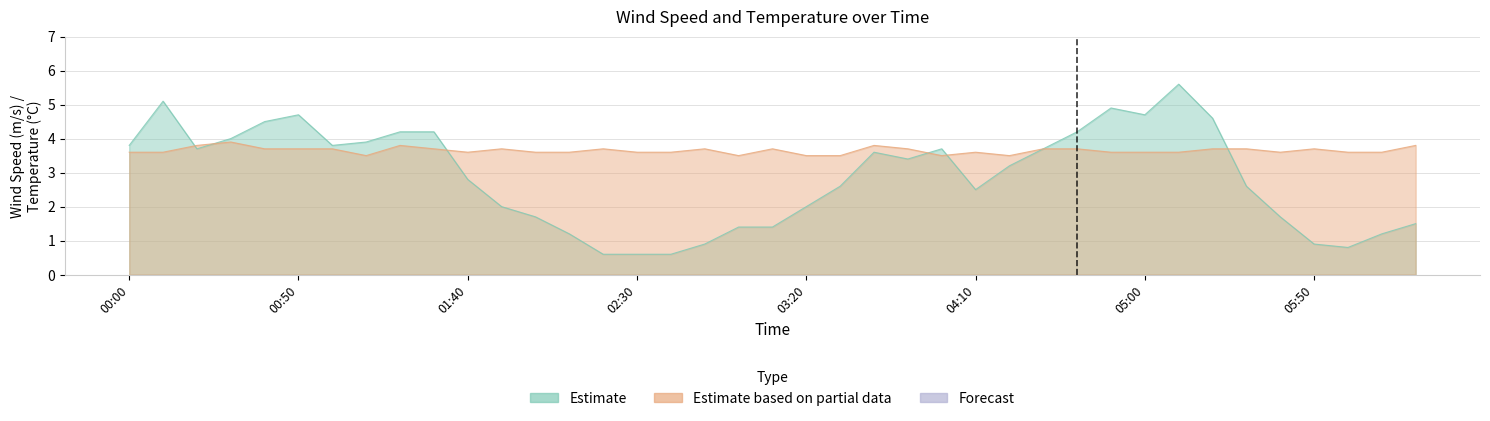

At 02:00, list the series in order from smallest to largest.

Estimate, Estimate based on partial data